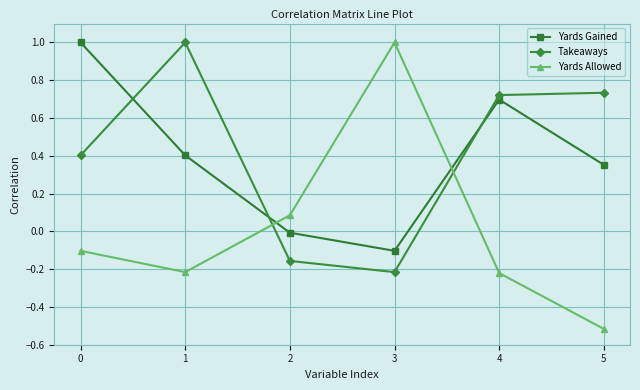

The value of Yards Gained at 5 is 0.1. True or false?

False